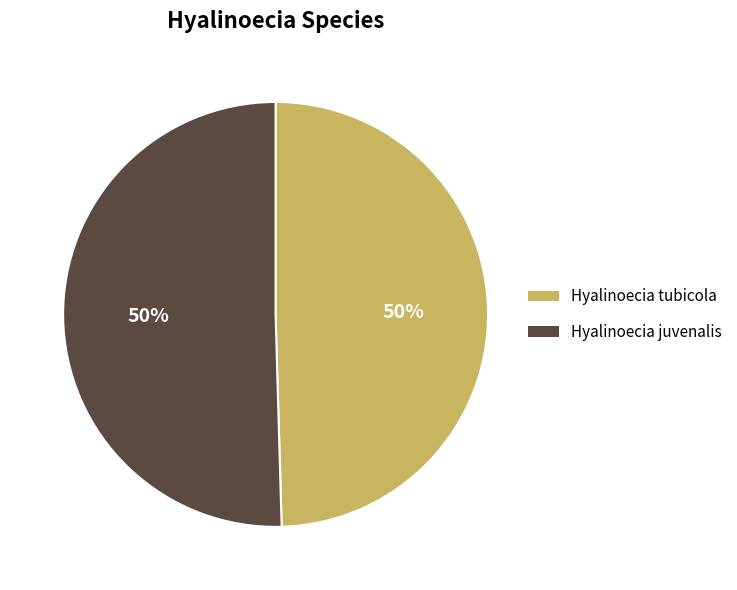

Is the sum of Hyalinoecia juvenalis and Hyalinoecia tubicola greater than half?

Yes